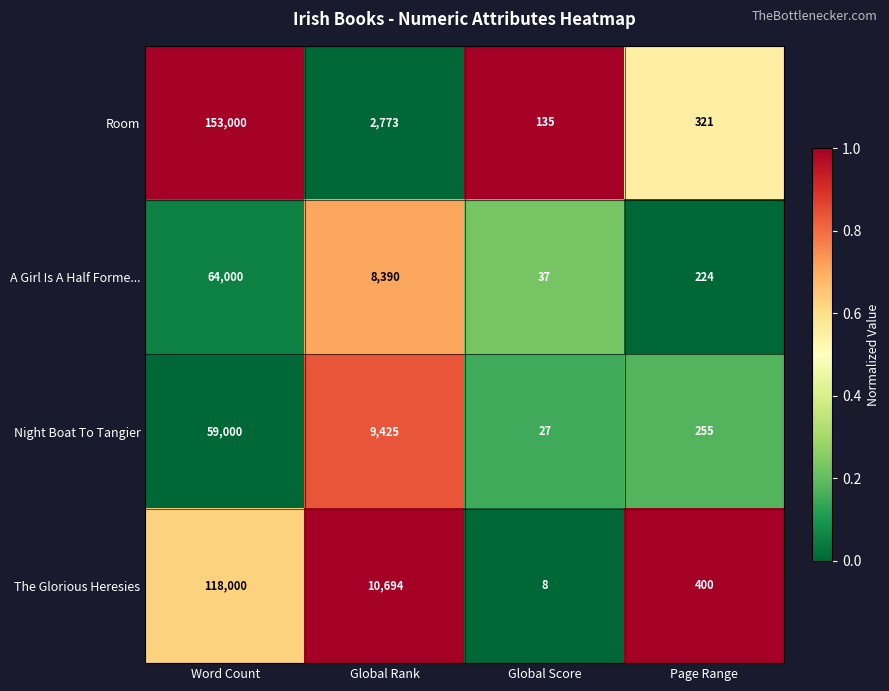

Count the number of categories in the chart.

4